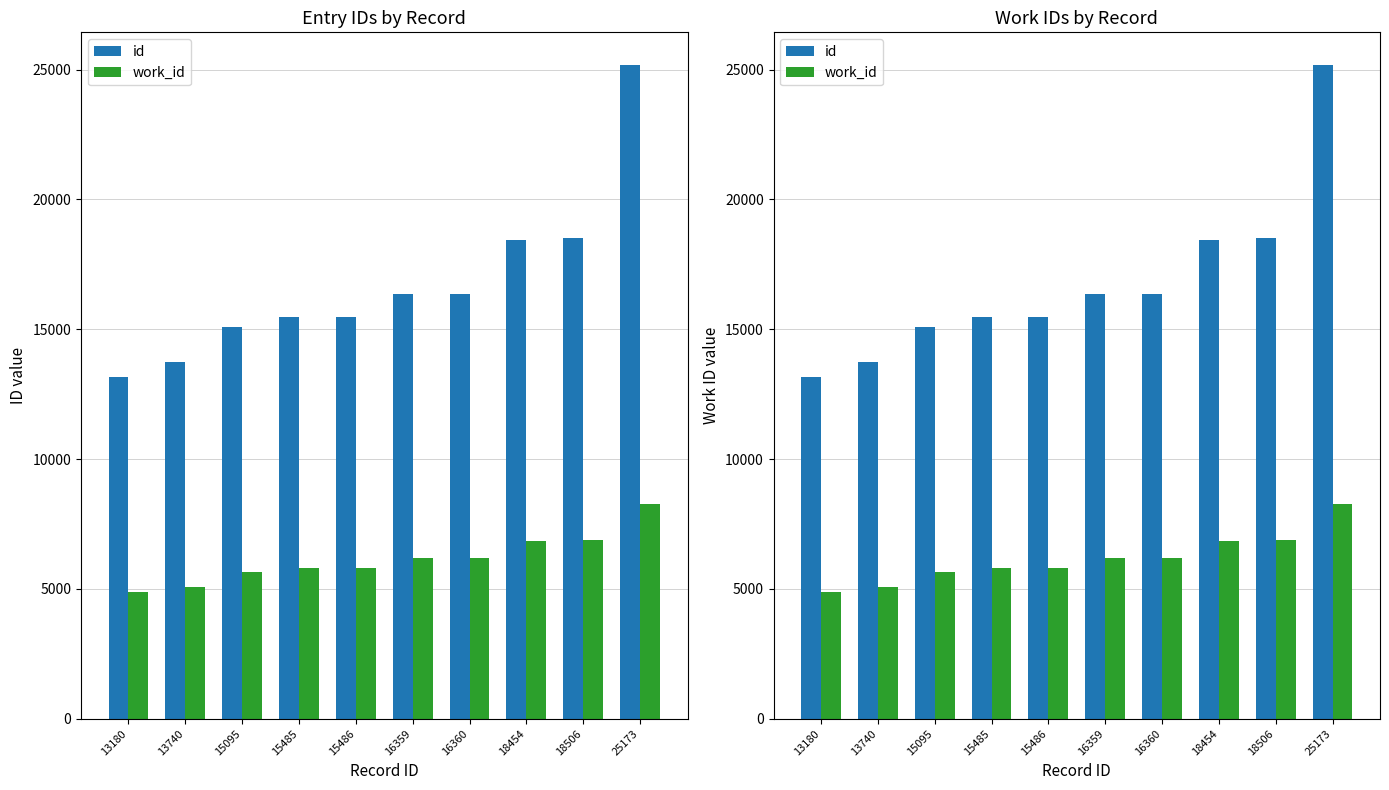

At 13740, list the series in order from smallest to largest.

work_id, id